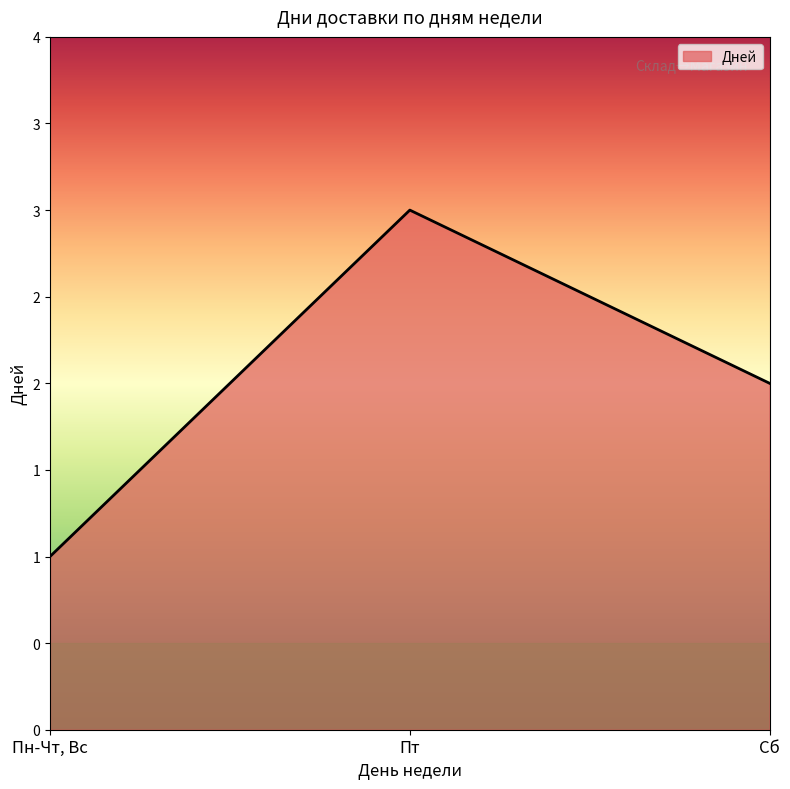

Read the value at Пн-Чт, Вс.

1